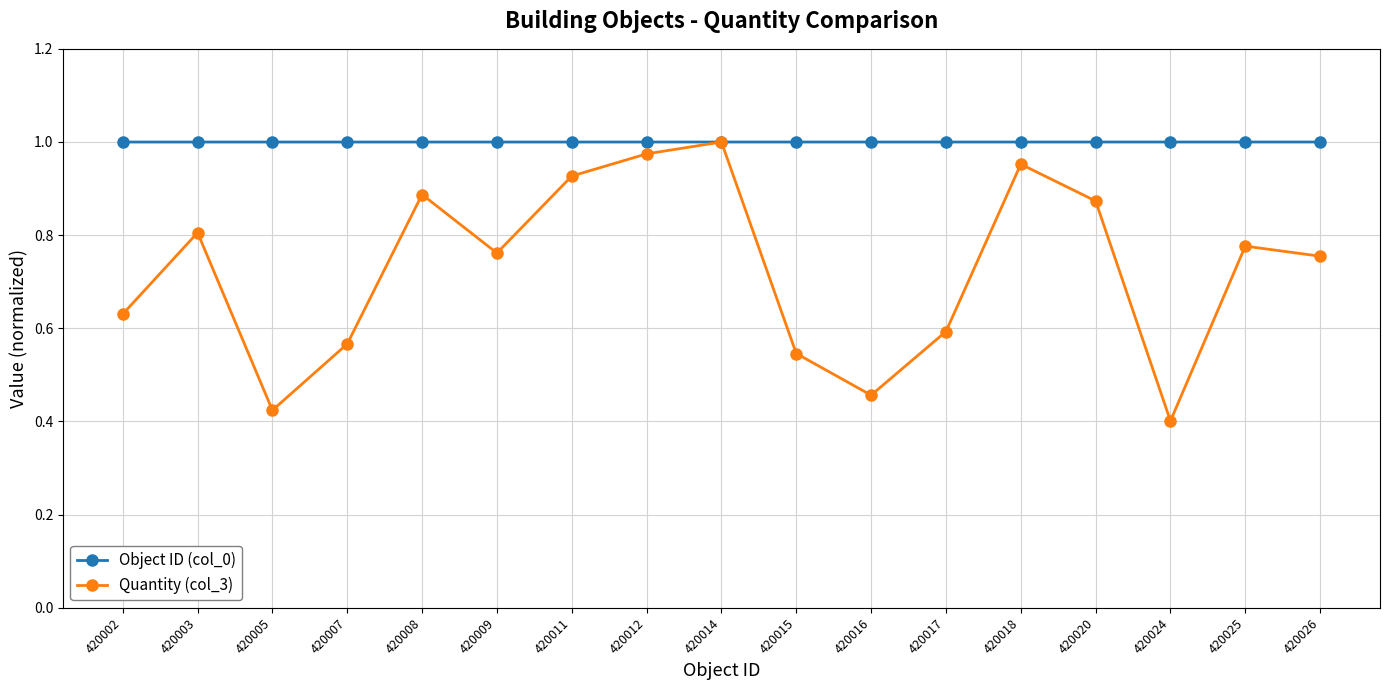

What is the total value across all series at 420015?

1.5